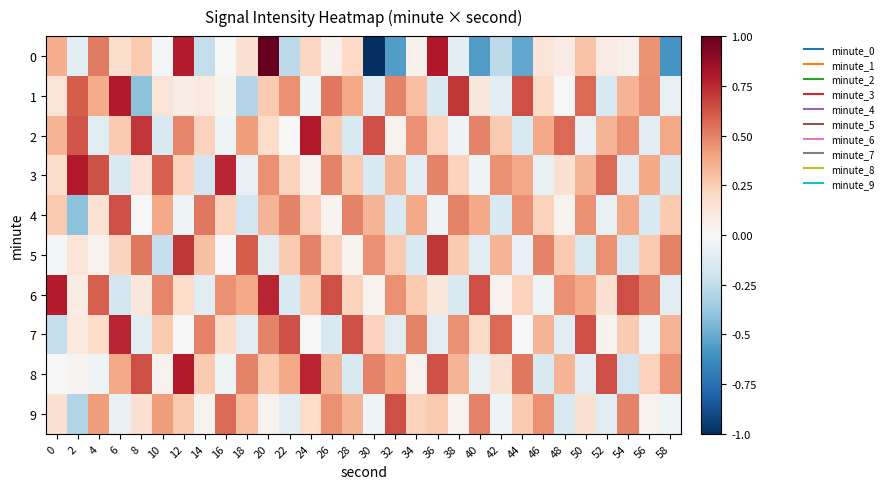

Reading left to right, transcribe all the data shown in this chart.

0: 0=0.4	2=-0.1	4=0.5	6=0.2	8=0.3	10=-0.0	12=0.8	14=-0.2	16=0.0	18=0.2	20=1.0	22=-0.3	24=0.2	26=0.0	28=0.2	30=-1.0	32=-0.6	34=0.0	36=0.8	38=-0.1	40=-0.6	42=-0.3	44=-0.5	46=0.1	48=0.1	50=0.3	52=0.1	54=0.0	56=0.4	58=-0.6
1: 0=0.1	2=0.6	4=0.4	6=0.8	8=-0.4	10=0.1	12=0.1	14=0.1	16=0.0	18=-0.3	20=0.3	22=0.5	24=-0.0	26=0.5	28=0.4	30=-0.1	32=0.5	34=0.3	36=-0.2	38=0.7	40=0.1	42=-0.1	44=0.6	46=0.2	48=-0.0	50=0.6	52=-0.2	54=0.3	56=0.5	58=-0.1
2: 0=0.3	2=0.6	4=-0.1	6=0.3	8=0.7	10=-0.2	12=0.5	14=0.2	16=-0.0	18=0.4	20=0.2	22=-0.0	24=0.8	26=0.3	28=-0.2	30=0.6	32=0.0	34=0.5	36=0.2	38=-0.0	40=0.5	42=0.3	44=-0.2	46=0.4	48=0.6	50=-0.1	52=0.3	54=0.5	56=-0.1	58=0.4
3: 0=0.2	2=0.8	4=0.6	6=-0.2	8=0.1	10=0.6	12=0.2	14=-0.2	16=0.8	18=-0.1	20=0.5	22=0.2	24=0.0	26=0.5	28=0.3	30=-0.2	32=0.3	34=-0.1	36=0.5	38=0.2	40=-0.0	42=0.5	44=0.4	46=-0.1	48=0.2	50=0.3	52=0.6	54=-0.1	56=0.4	58=-0.2
4: 0=0.3	2=-0.4	4=0.1	6=0.6	8=-0.0	10=0.4	12=-0.0	14=0.5	16=0.2	18=-0.2	20=0.3	22=0.5	24=0.2	26=0.0	28=0.5	30=0.3	32=-0.2	34=0.4	36=-0.0	38=0.5	40=0.4	42=-0.2	44=0.5	46=0.2	48=0.0	50=0.5	52=-0.1	54=0.4	56=-0.2	58=0.3
5: 0=-0.0	2=0.1	4=0.0	6=0.2	8=0.5	10=-0.2	12=0.7	14=0.3	16=-0.0	18=0.6	20=-0.1	22=0.3	24=0.5	26=0.2	28=0.0	30=0.5	32=0.3	34=-0.2	36=0.7	38=0.3	40=-0.1	42=0.3	44=-0.1	46=0.5	48=0.3	50=-0.2	52=0.5	54=-0.2	56=0.3	58=0.5
6: 0=0.8	2=0.1	4=0.6	6=-0.2	8=0.1	10=0.5	12=0.2	14=-0.1	16=0.5	18=0.4	20=0.8	22=-0.2	24=0.3	26=0.6	28=0.2	30=0.0	32=0.5	34=0.3	36=0.1	38=-0.2	40=0.6	42=0.0	44=0.2	46=-0.0	48=0.5	50=0.4	52=0.2	54=0.6	56=0.5	58=-0.1
7: 0=-0.2	2=0.1	4=0.2	6=0.8	8=-0.1	10=0.3	12=-0.0	14=0.5	16=0.2	18=-0.1	20=0.5	22=0.6	24=-0.0	26=-0.2	28=0.6	30=0.2	32=-0.1	34=0.5	36=-0.1	38=0.5	40=0.2	42=0.6	44=-0.0	46=0.3	48=-0.1	50=0.6	52=0.0	54=0.3	56=-0.0	58=0.3
8: 0=0.0	2=0.0	4=-0.0	6=0.4	8=0.6	10=0.0	12=0.8	14=0.3	16=-0.0	18=0.5	20=0.3	22=0.4	24=0.8	26=0.3	28=-0.2	30=0.5	32=0.4	34=0.0	36=0.6	38=0.3	40=-0.1	42=0.2	44=0.5	46=-0.2	48=0.3	50=-0.1	52=0.6	54=-0.2	56=0.2	58=0.5
9: 0=0.2	2=-0.3	4=0.4	6=-0.1	8=0.2	10=0.4	12=0.3	14=0.0	16=0.6	18=0.3	20=0.0	22=-0.1	24=0.2	26=0.5	28=0.3	30=-0.0	32=0.6	34=0.2	36=0.3	38=0.0	40=0.5	42=-0.0	44=0.3	46=0.5	48=-0.2	50=0.2	52=-0.1	54=0.5	56=0.0	58=-0.0